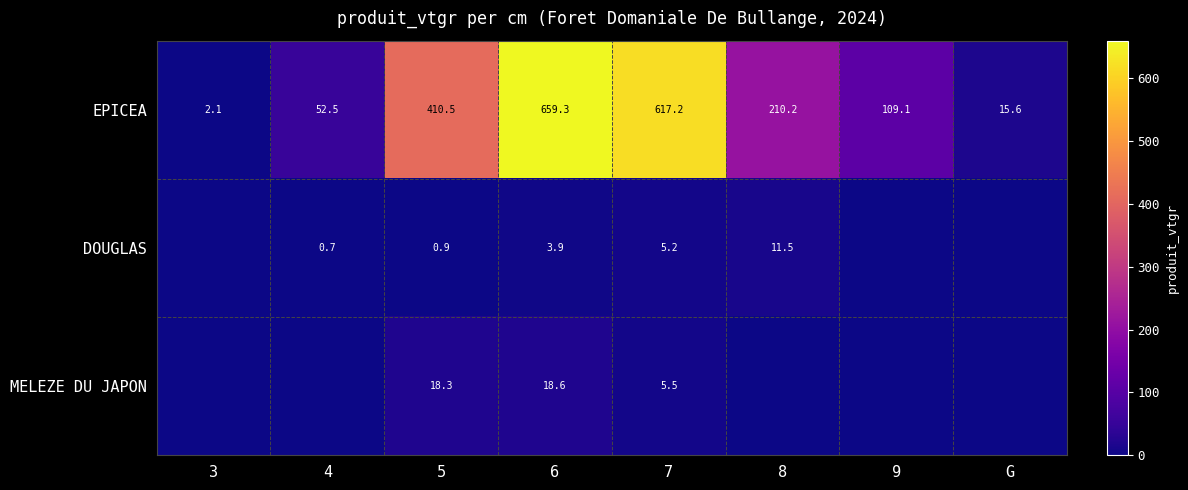

Which category has the highest value in the EPICEA series?

6